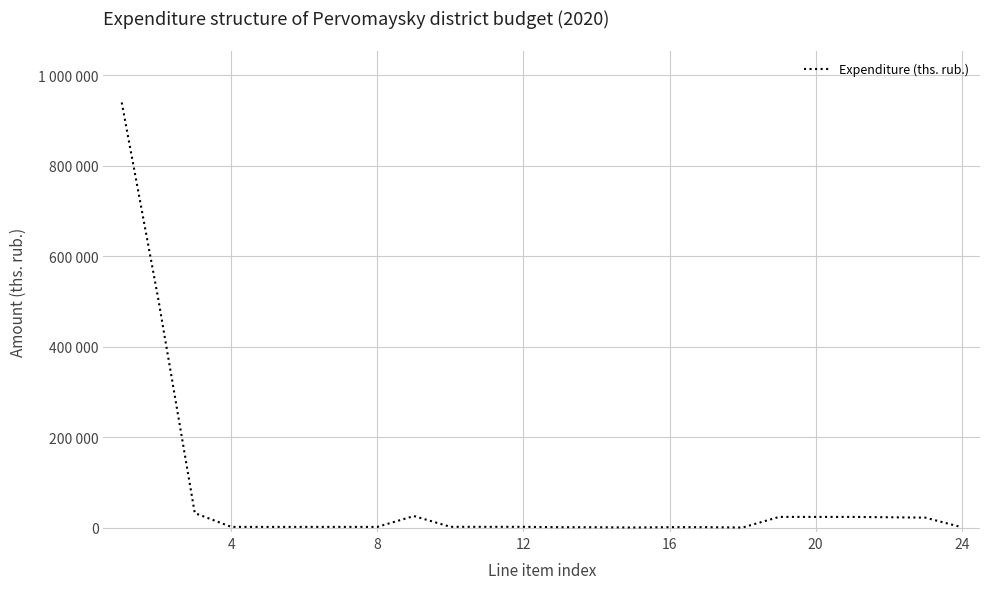

Is this an area chart (filled region under the line)?

No